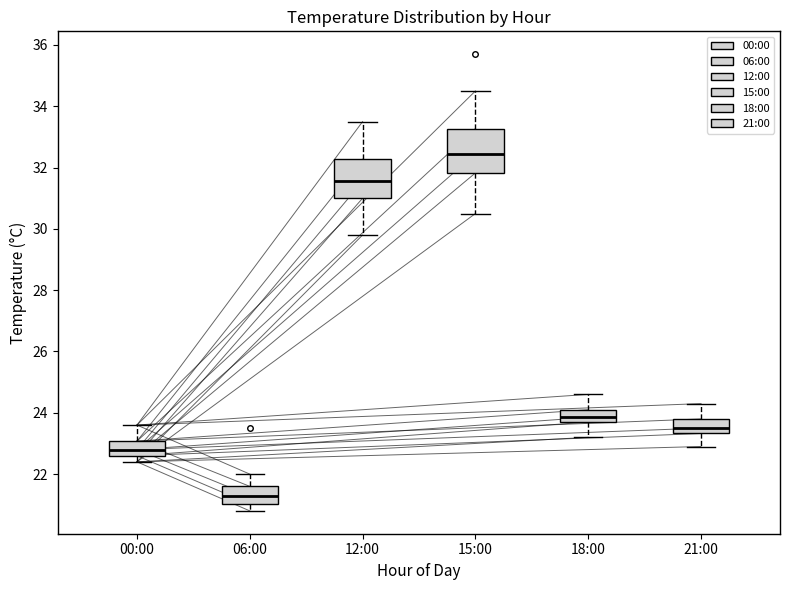

Where is the upper edge of the box for 00:00 on the y-axis? The values are not printed on the chart, so give them approximately, as read against the axis.

23.0